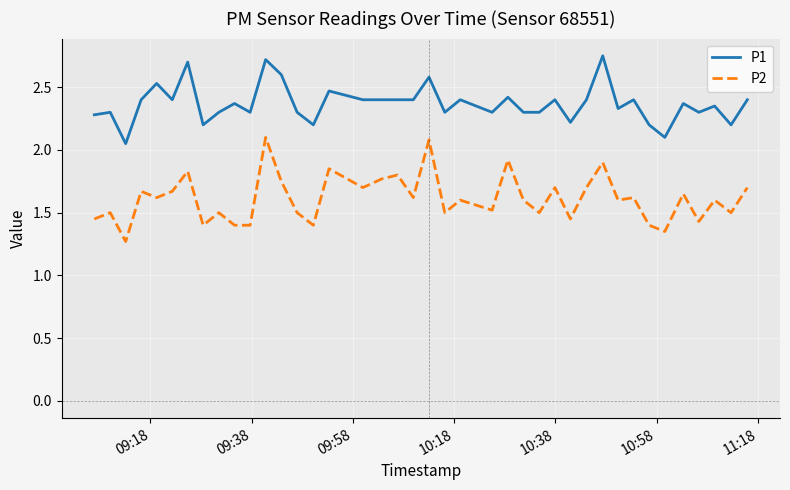

How many lines are shown in the chart?

2